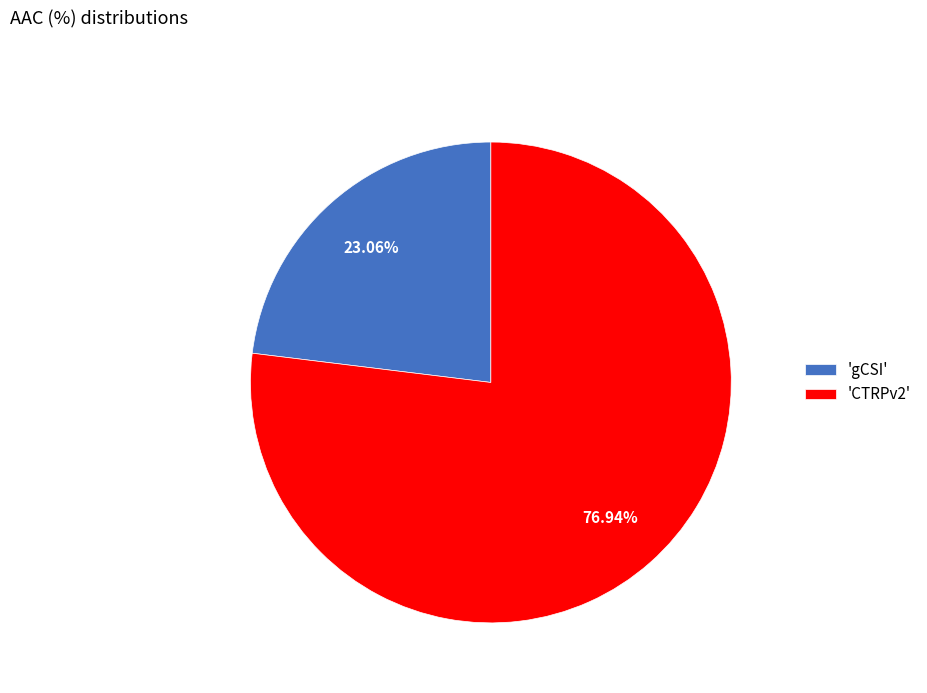

Between 'gCSI' and 'CTRPv2', which is larger?

'CTRPv2'